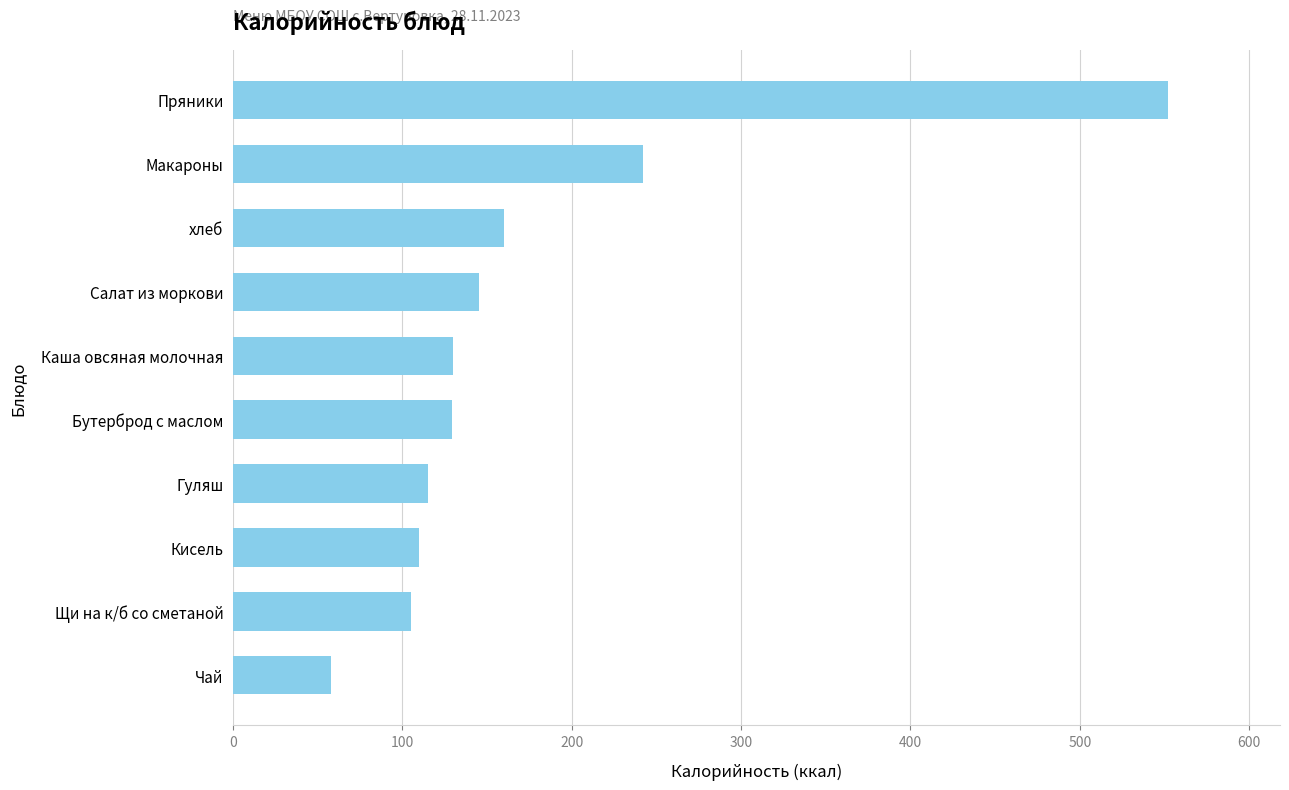

What is the change in value from Бутерброд с маслом to Пряники?

+423